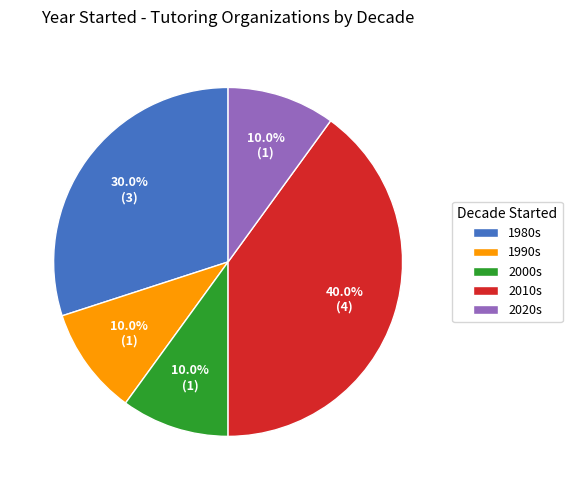

What is the ratio of the value at 2010s to the value at 1980s?

1.3